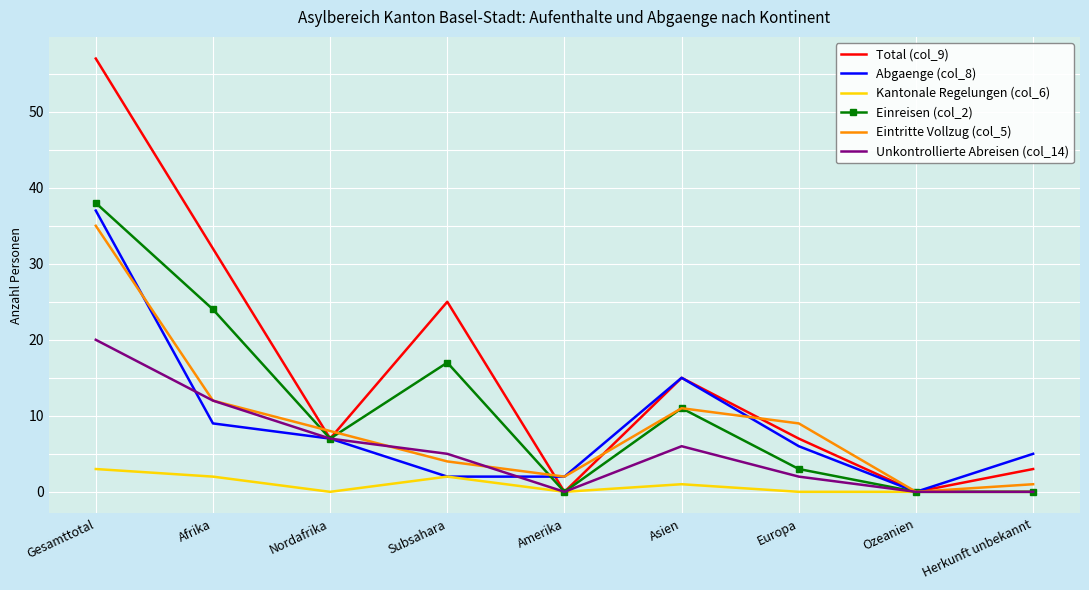

Reading right to left, extract all data points from this chart.

Total (col_9): Herkunft unbekannt=3	Ozeanien=0	Europa=7	Asien=15	Amerika=0	Subsahara=25	Nordafrika=7	Afrika=32	Gesamttotal=57
Abgaenge (col_8): Herkunft unbekannt=5	Ozeanien=0	Europa=6	Asien=15	Amerika=2	Subsahara=2	Nordafrika=7	Afrika=9	Gesamttotal=37
Kantonale Regelungen (col_6): Herkunft unbekannt=0	Ozeanien=0	Europa=0	Asien=1	Amerika=0	Subsahara=2	Nordafrika=0	Afrika=2	Gesamttotal=3
Einreisen (col_2): Herkunft unbekannt=0	Ozeanien=0	Europa=3	Asien=11	Amerika=0	Subsahara=17	Nordafrika=7	Afrika=24	Gesamttotal=38
Eintritte Vollzug (col_5): Herkunft unbekannt=1	Ozeanien=0	Europa=9	Asien=11	Amerika=2	Subsahara=4	Nordafrika=8	Afrika=12	Gesamttotal=35
Unkontrollierte Abreisen (col_14): Herkunft unbekannt=0	Ozeanien=0	Europa=2	Asien=6	Amerika=0	Subsahara=5	Nordafrika=7	Afrika=12	Gesamttotal=20